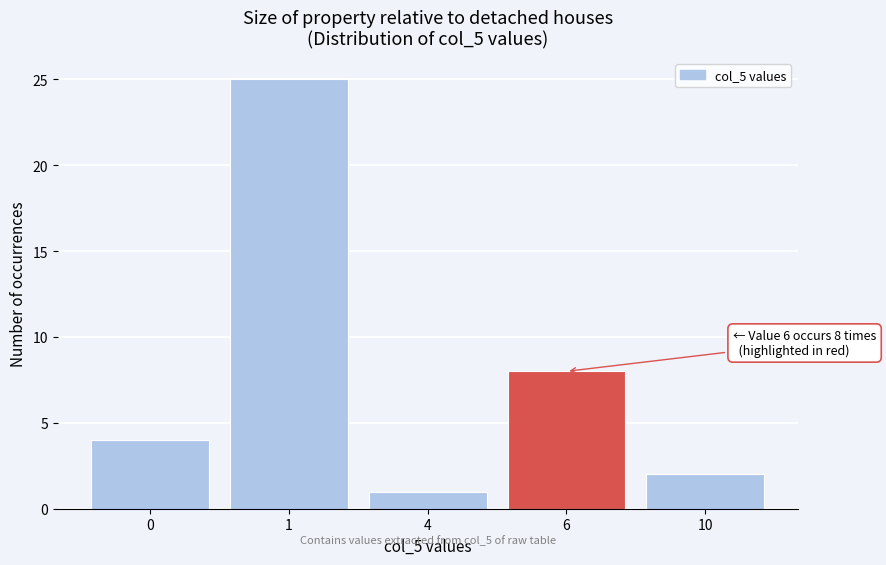

Reading left to right, list all the values displayed in this chart.

4	25	1	8	2